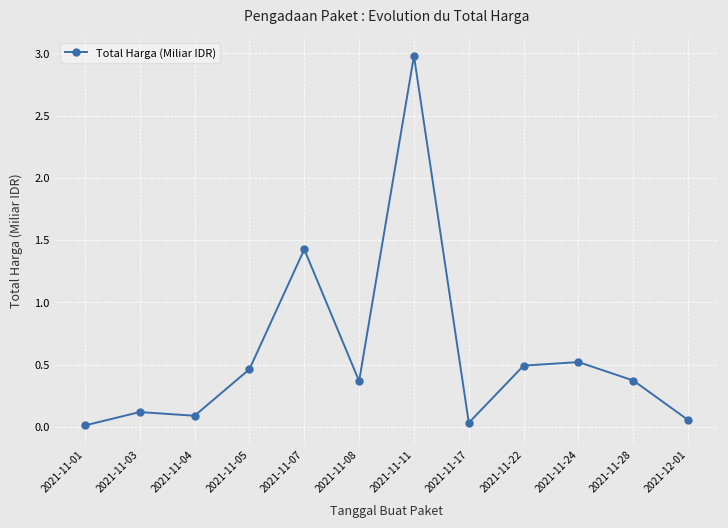

What is the sum of the values at 2021-12-01 and 2021-11-28?

0.4